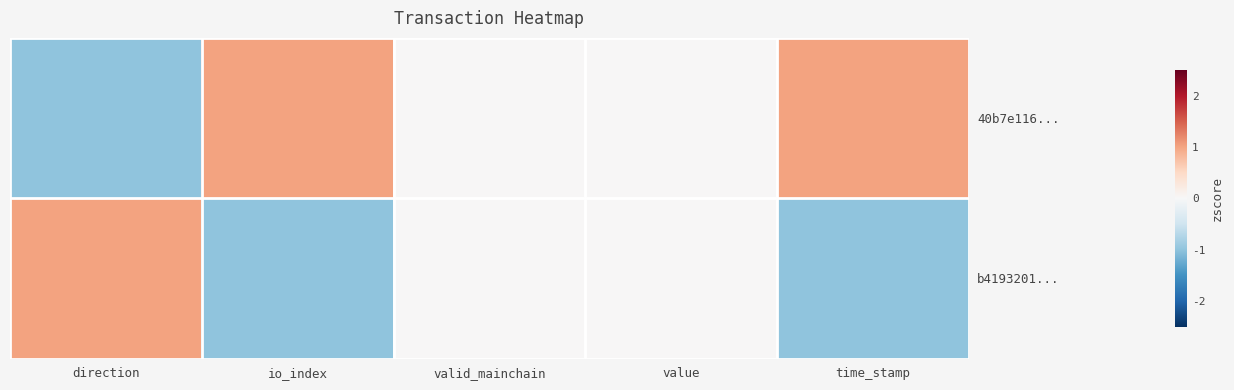

At how many categories does at least one series exceed 0?

3